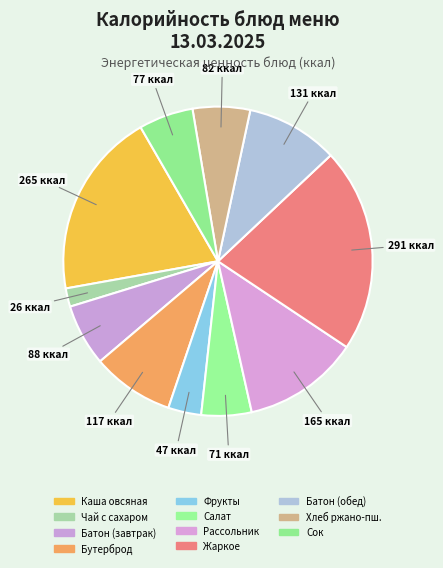

Rank the categories by value from lowest to highest.

Чай с сахаром, Фрукты свежие, Салат витаминный, Сок фруктовый, Хлеб ржано-пшеничный, Батон нарезной (Завтрак), Бутерброд с сыром, Батон нарезной (Обед), Рассольник ленинградский, Каша овсяная (Завтрак), Жаркое по-домашнему